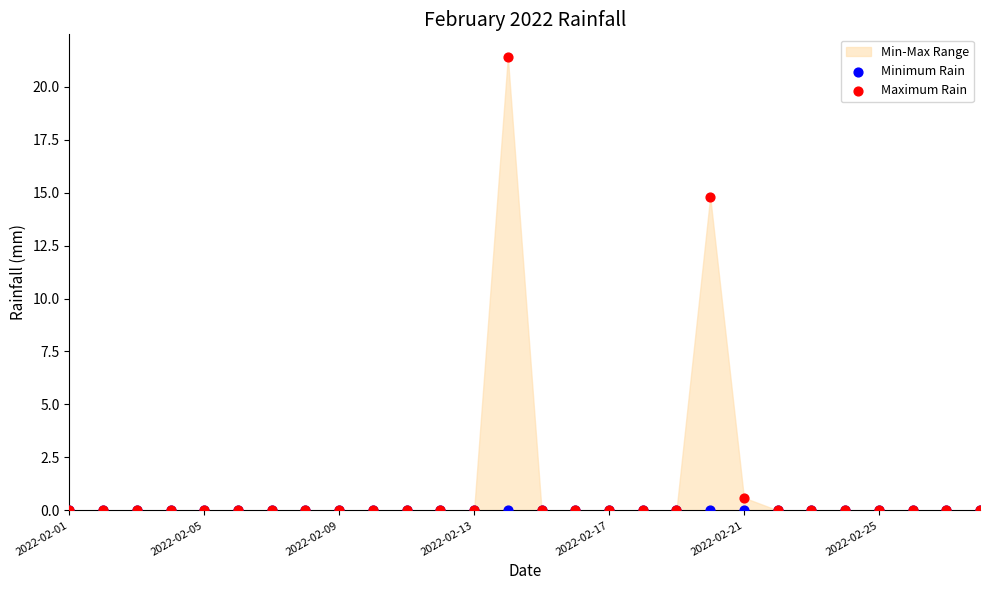

Which series contains the highest Y value?

Maximum Rain